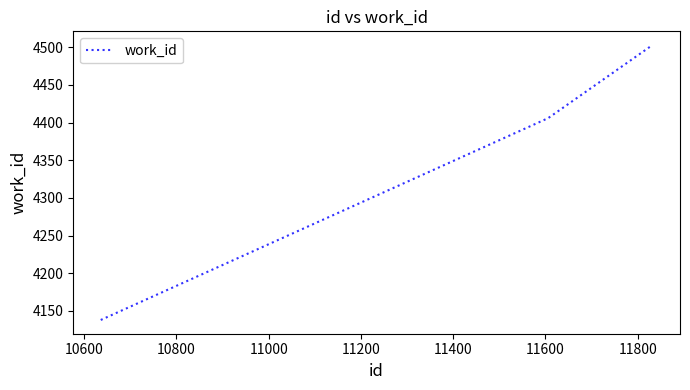

What is the greatest value displayed?

4503